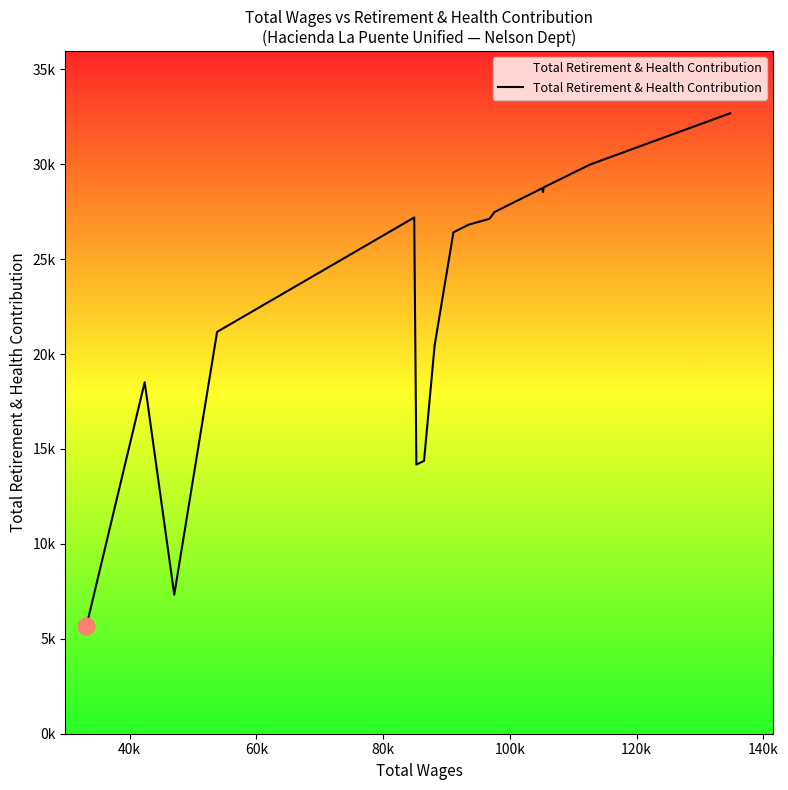

Reading left to right, what are all the values shown in this chart?

5677	18515	7325	21166	27191	14178	14370	20453	26410	26817	27118	27482	27983	28533	28625	28730	28531	28773	29981	32682